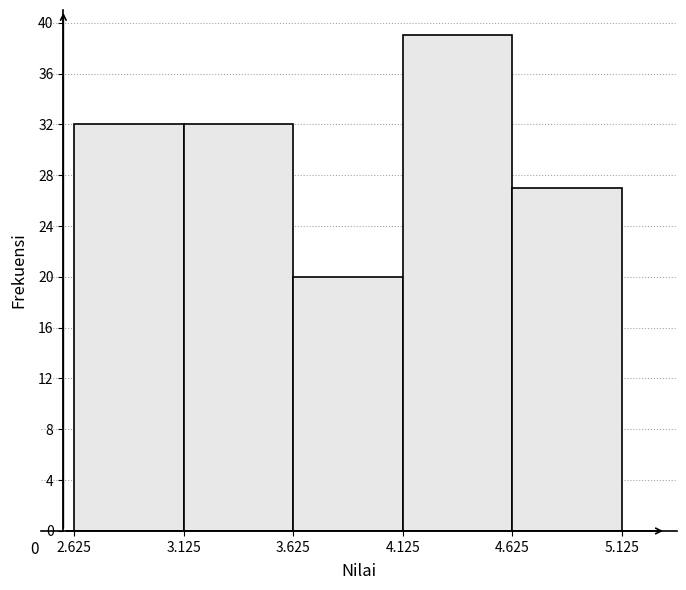

Which range on the x-axis has the tallest bar?

4.125 to 4.625